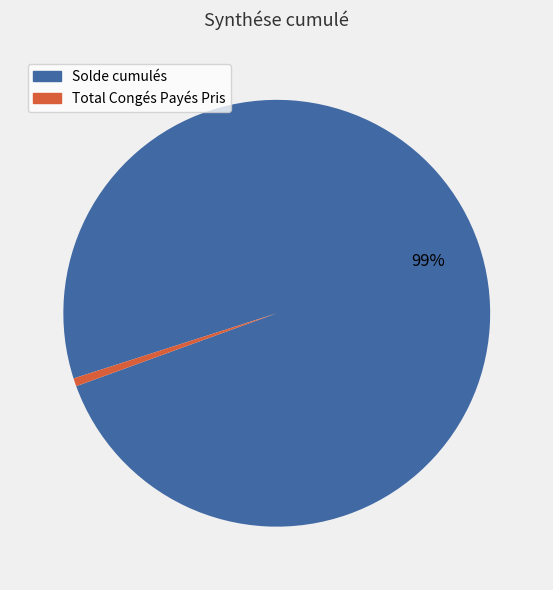

Count the number of slices in the pie.

2